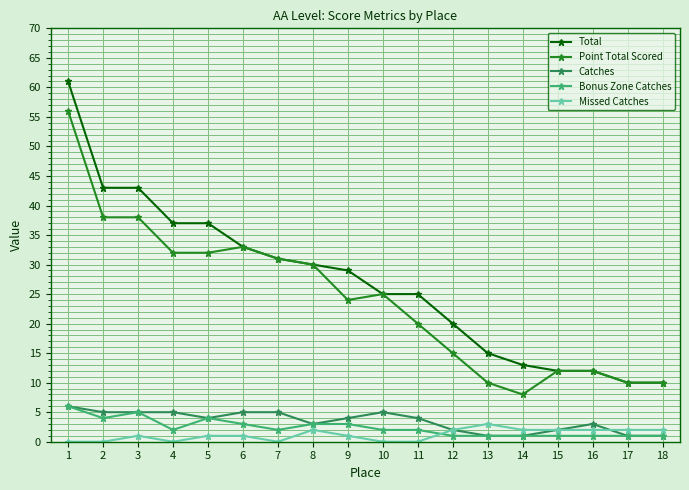

Reading left to right, what are all the values shown in this chart?

Total: 61	43	43	37	37	33	31	30	29	25	25	20	15	13	12	12	10	10
Point Total Scored: 56	38	38	32	32	33	31	30	24	25	20	15	10	8	12	12	10	10
Catches: 6	5	5	5	4	5	5	3	4	5	4	2	1	1	2	3	1	1
Bonus Zone Catches: 6	4	5	2	4	3	2	3	3	2	2	1	1	1	1	1	1	1
Missed Catches: 0	0	1	0	1	1	0	2	1	0	0	2	3	2	2	2	2	2